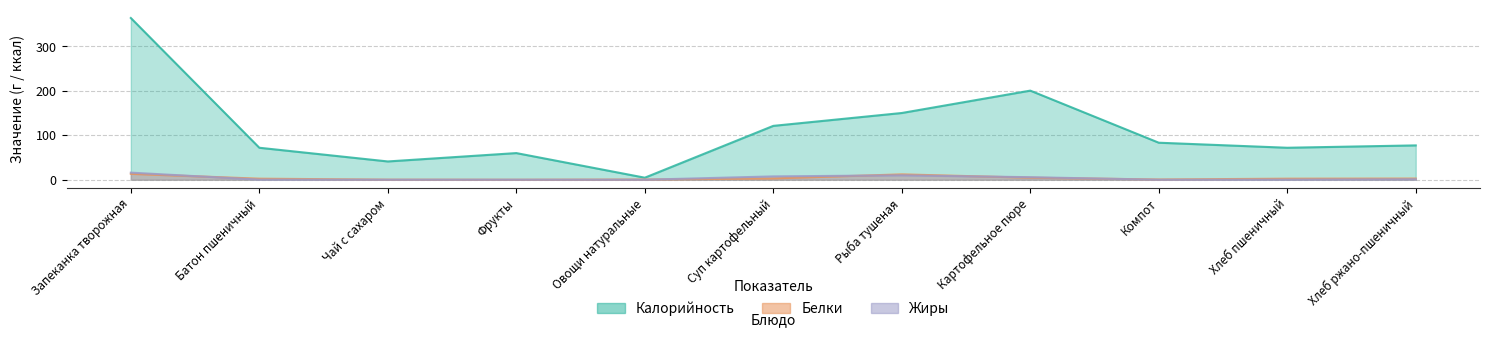

How many interior local valleys does the Калорийность series have?

3